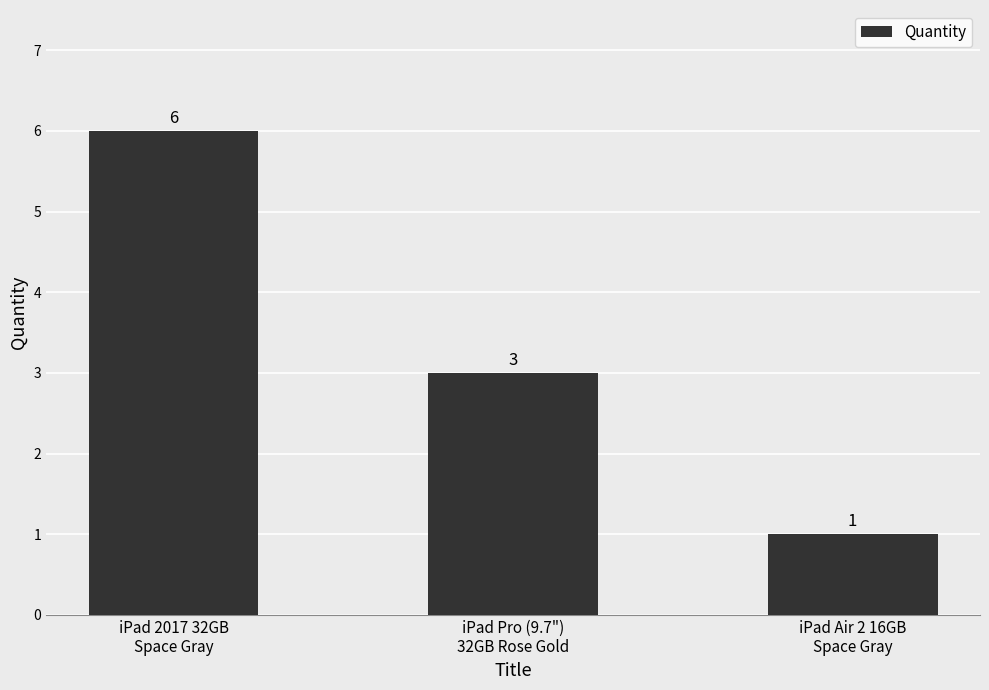

Reading left to right, list all the values displayed in this chart.

iPad 2017 32GB
Space Gray=6	iPad Pro (9.7")
32GB Rose Gold=3	iPad Air 2 16GB
Space Gray=1